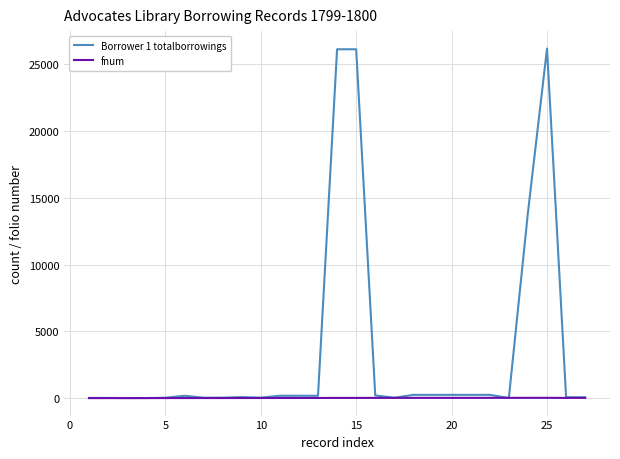

List the series in order of their peak value, highest first.

Borrower 1 totalborrowings, fnum